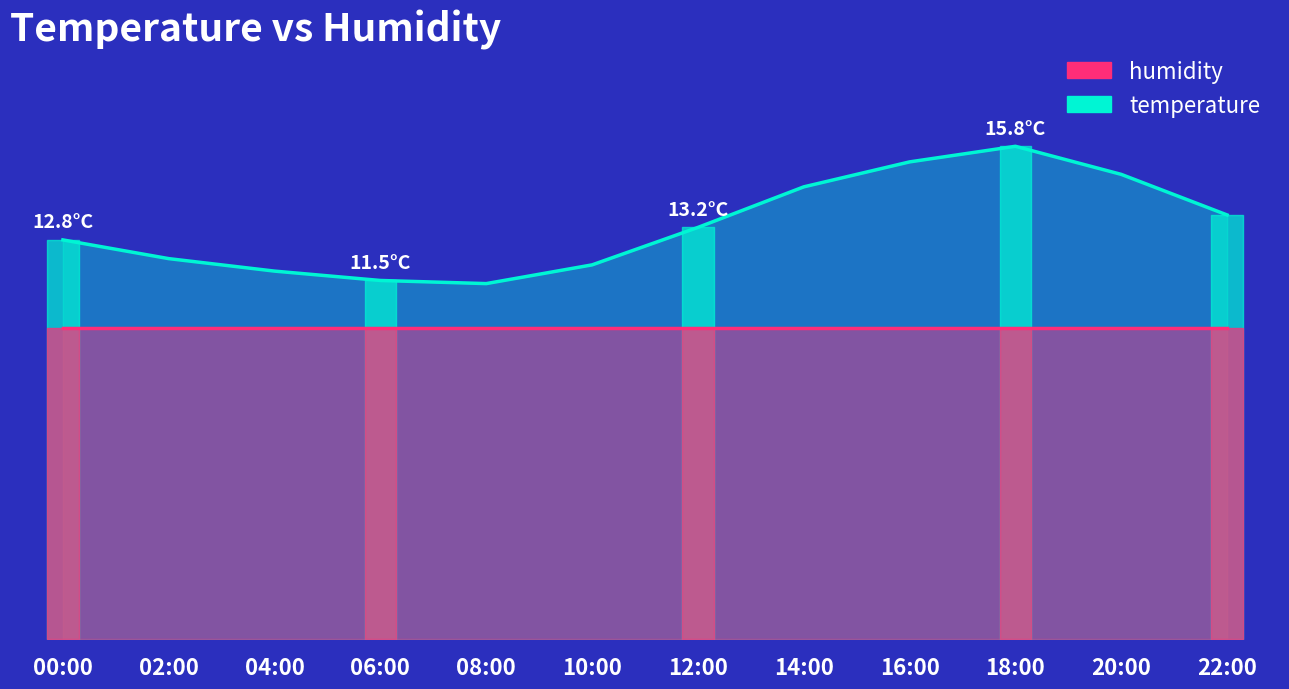

True or false: the data shows 6.0 at 06:00.

False